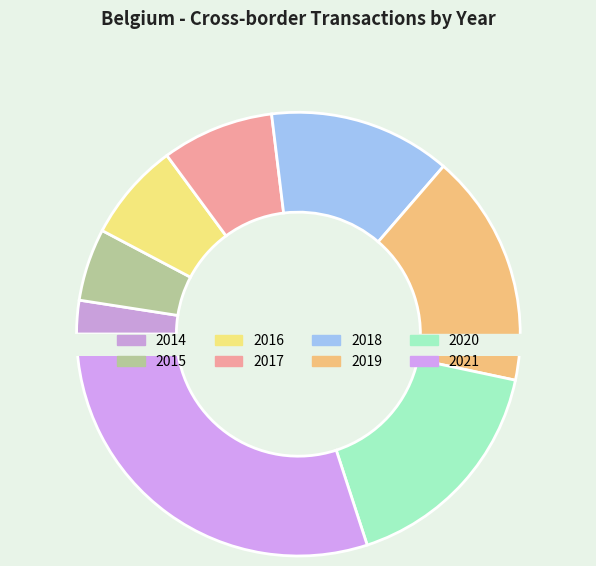

To the nearest percent, what is the combined percentage of 2018 and 2016?

20%